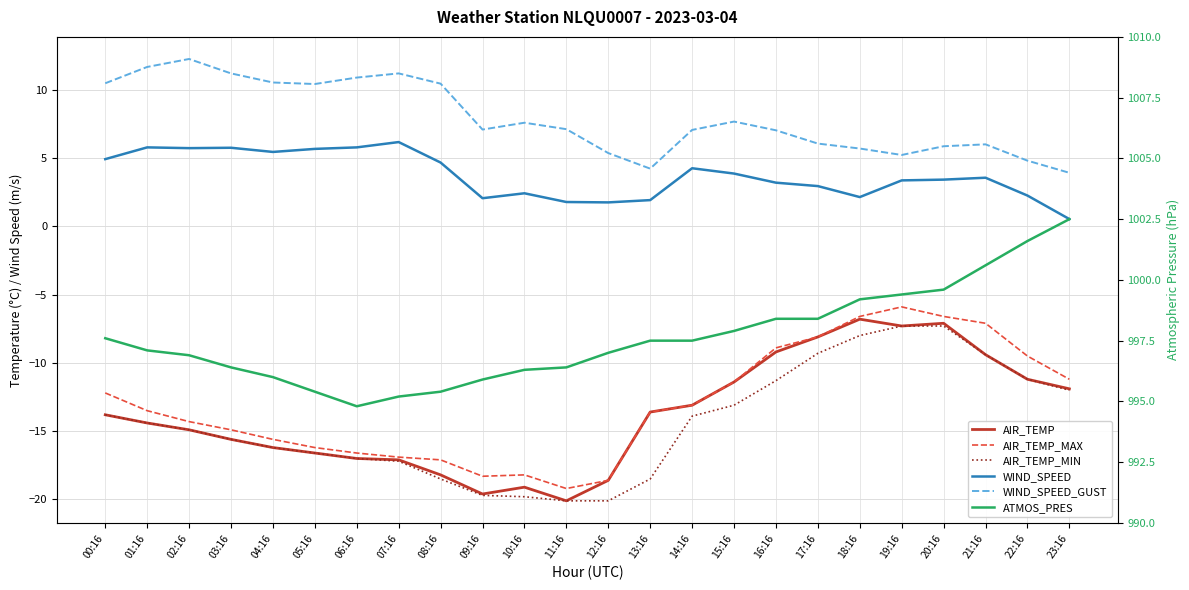

What is the maximum value shown in the chart?

1002.5